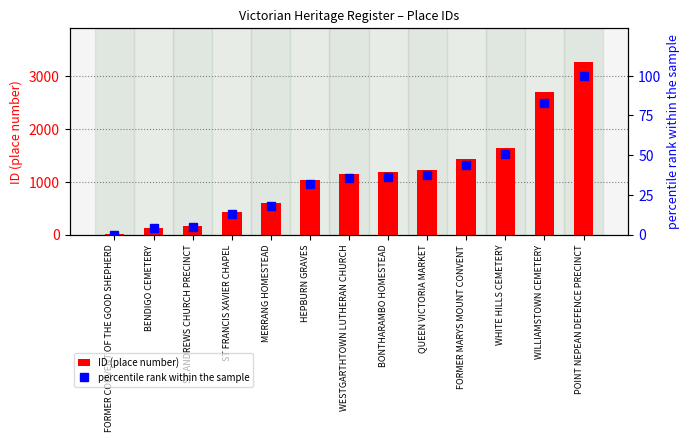

What is the highest value of the percentile rank within the sample series?

100.0